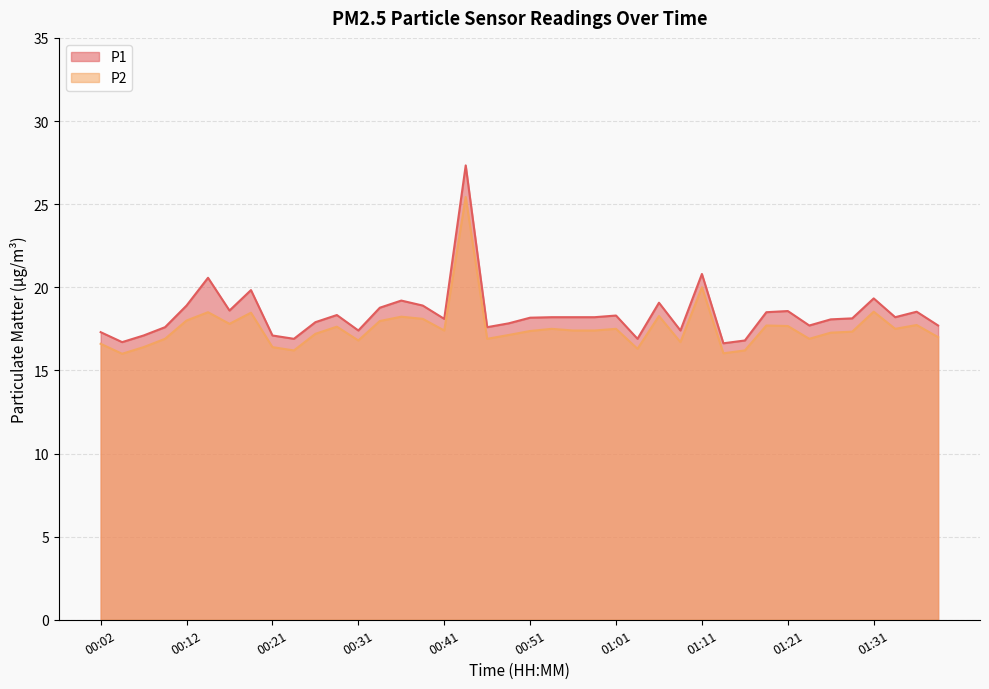

Does the chart have visible grid lines?

Yes